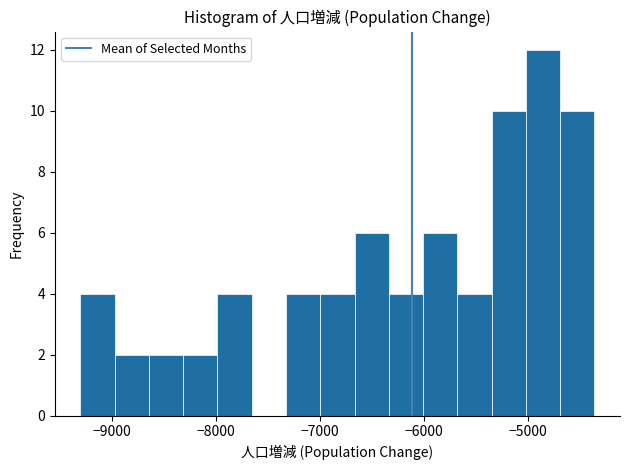

Around what value on the x-axis is the tallest bar? Give the approximate position of its centre, as read against the axis.

-4900